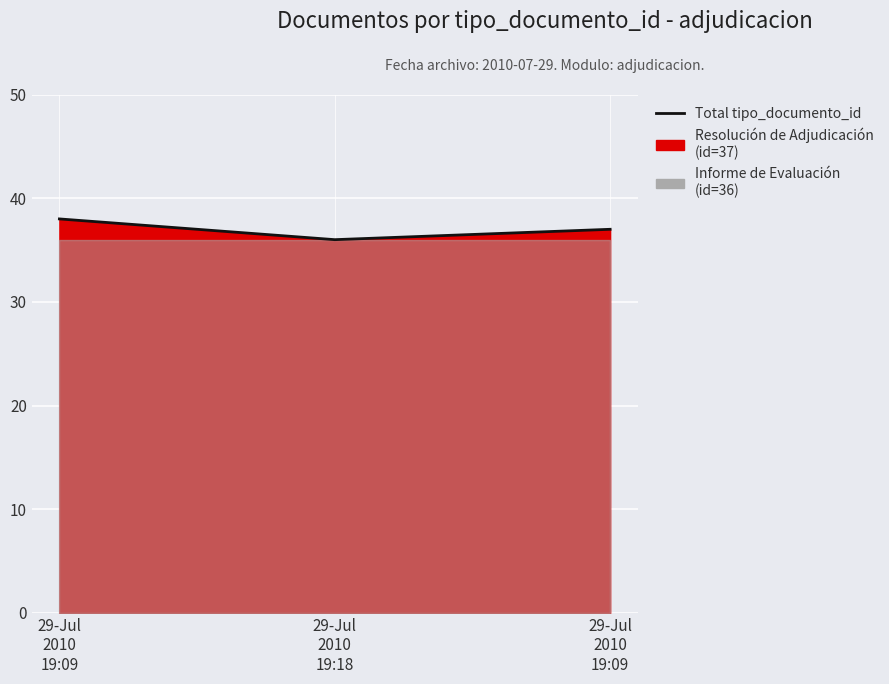

What is the value of the 2nd point from the left?

36